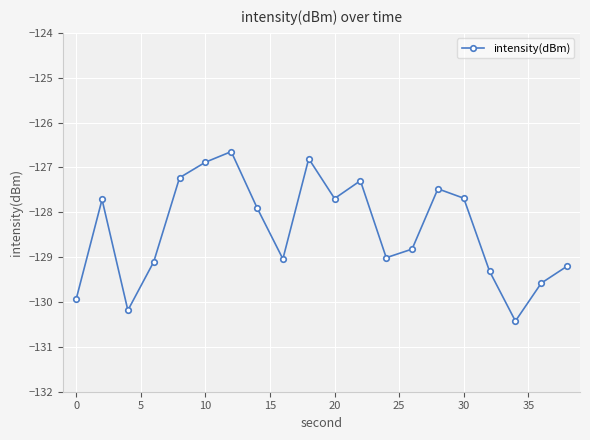

How many interior local peaks (higher than both neighbors) does the data have?

5